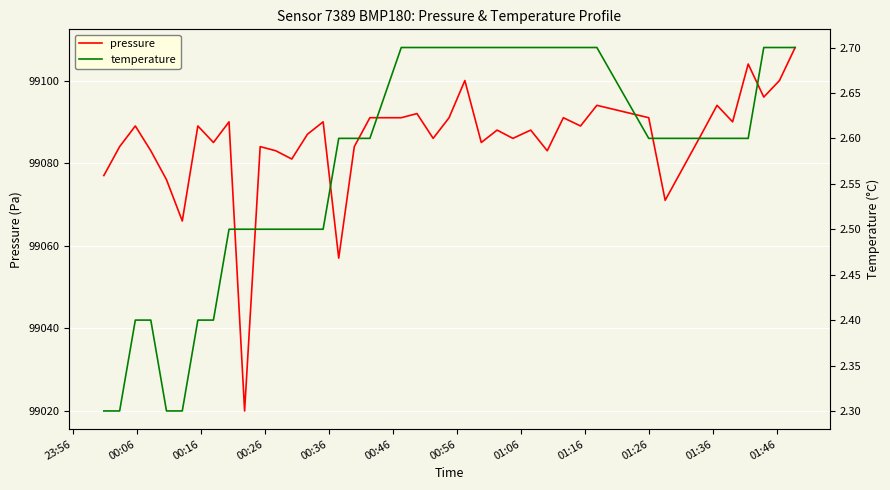

In pressure, how many points are lower than both neighbors (excluding endpoints)?

13